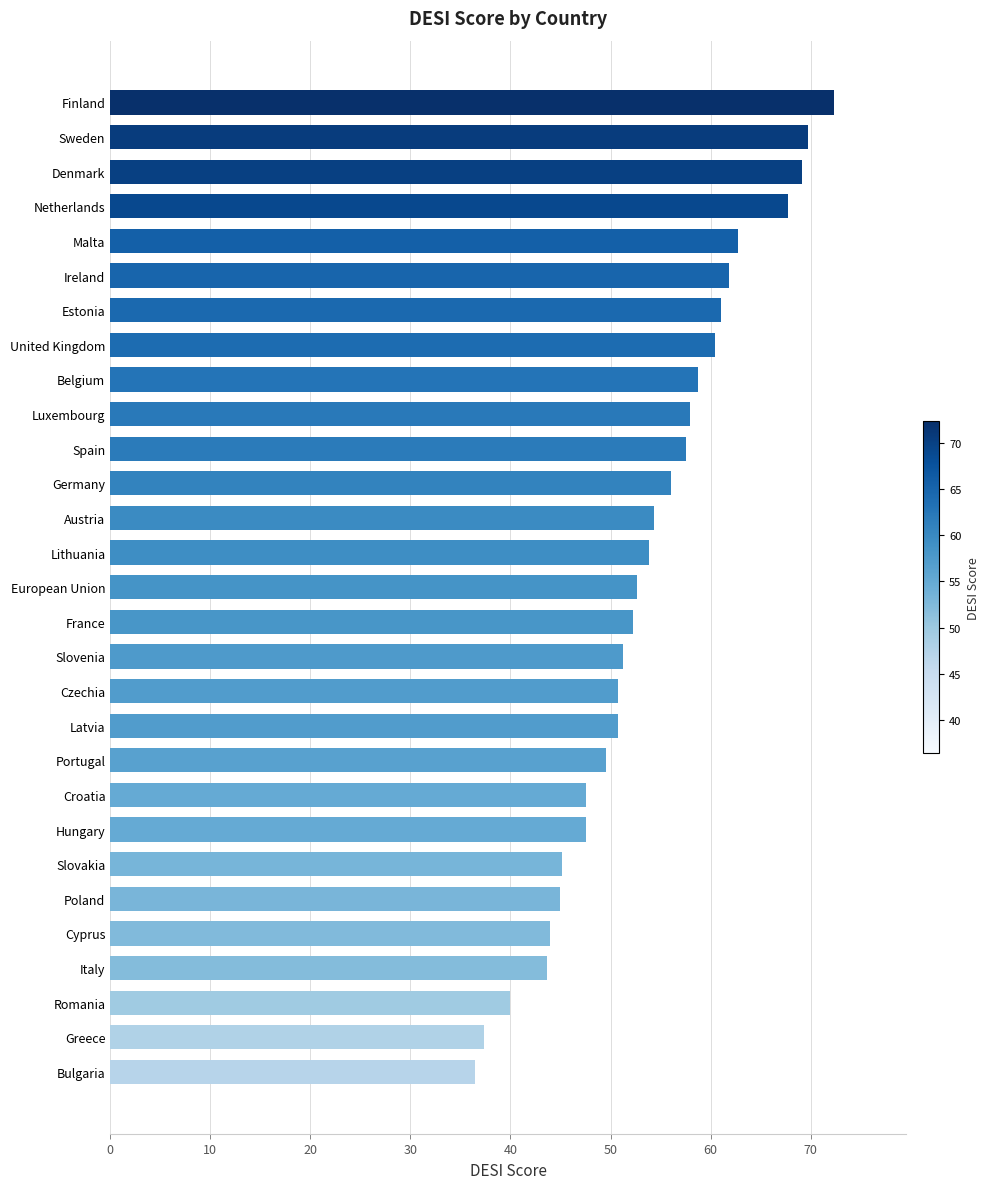

How many distinct data groups are displayed?

1